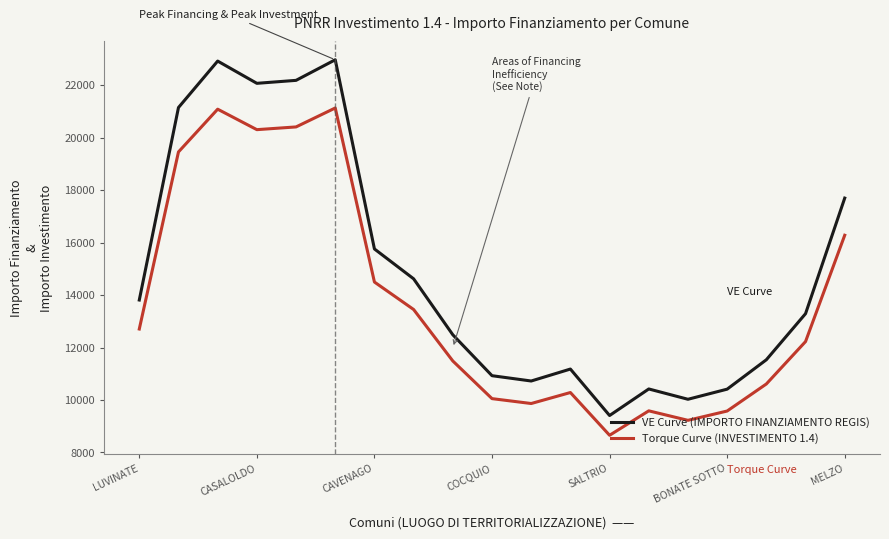

What is the difference between the maximum and minimum values in the VE Curve (IMPORTO FINANZIAMENTO REGIS) series?

13555.1